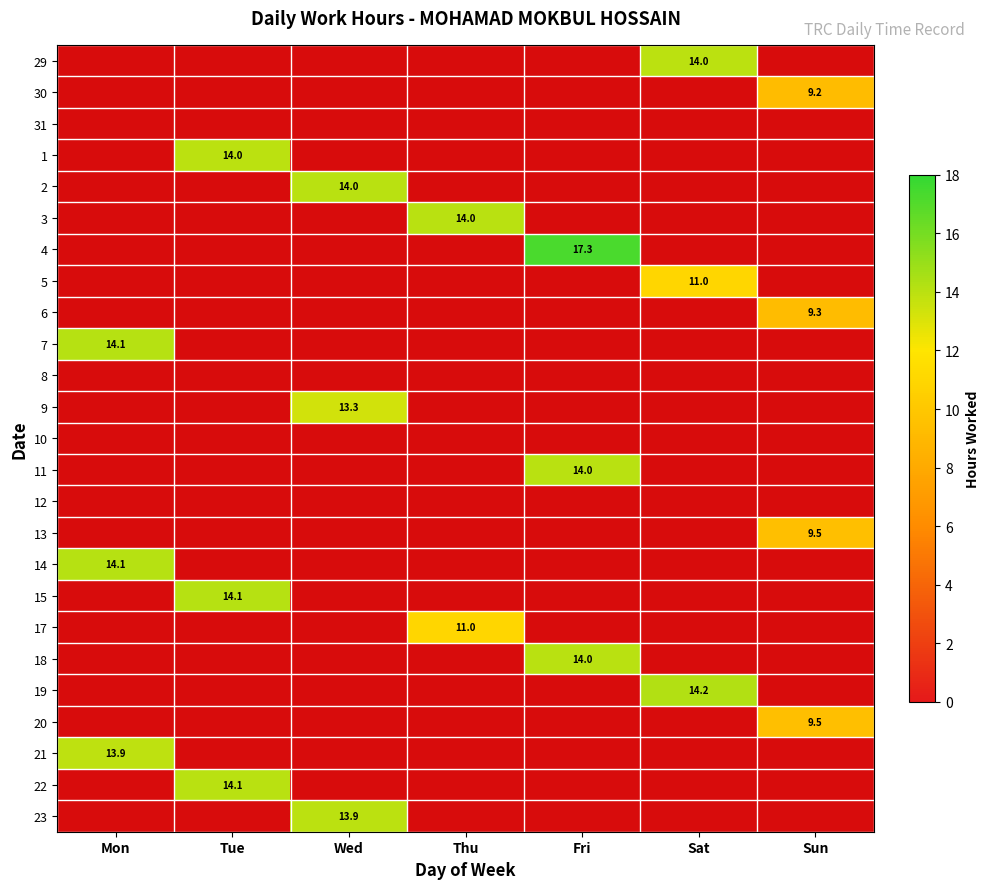

Which category has the lowest value in the 29 series?

Mon